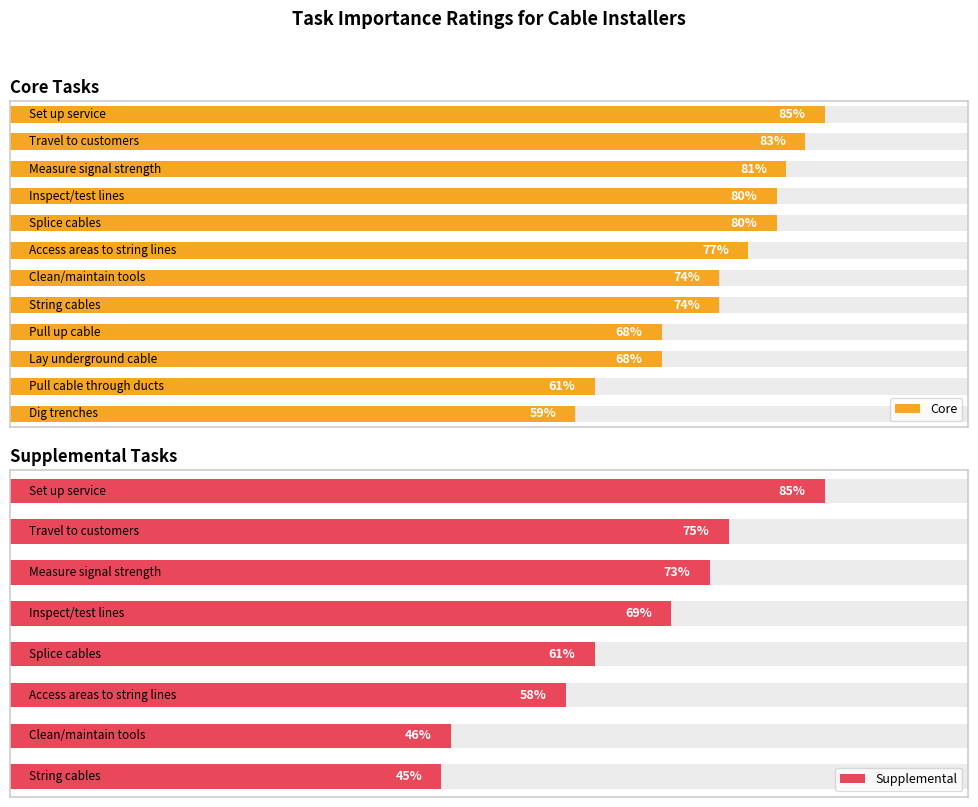

The chart shows a value of 77 at Access areas to string lines. True or false?

True